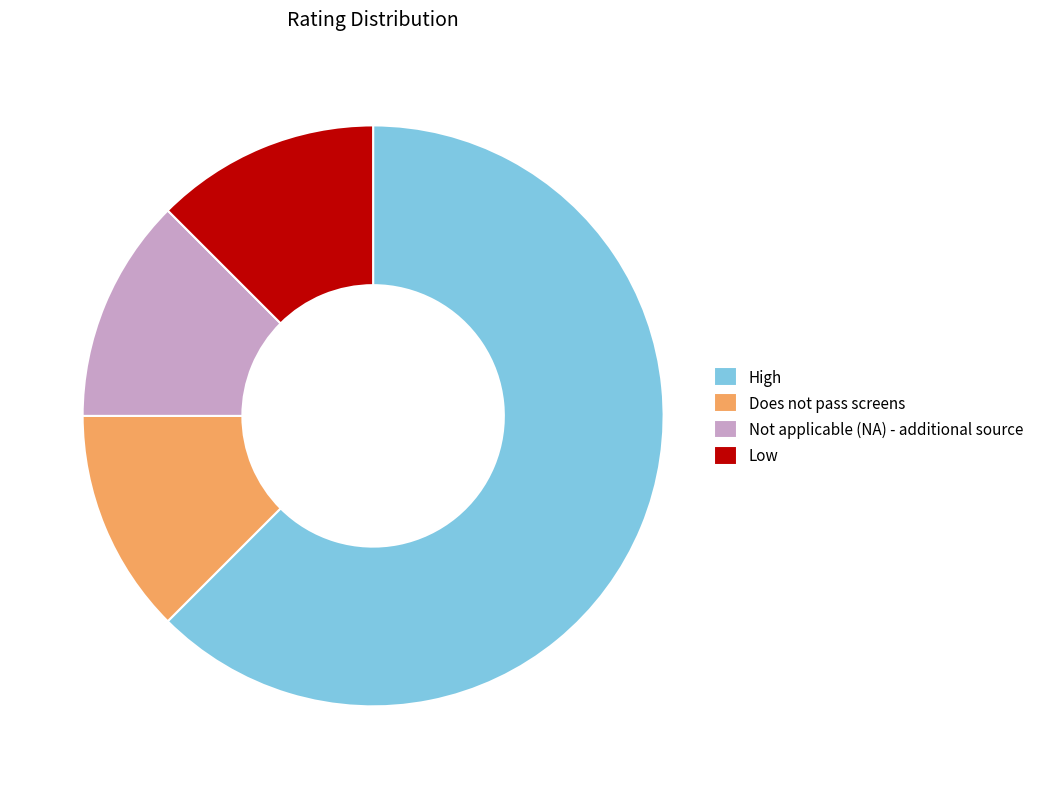

Combined, do High and Does not pass screens account for over 50%?

Yes